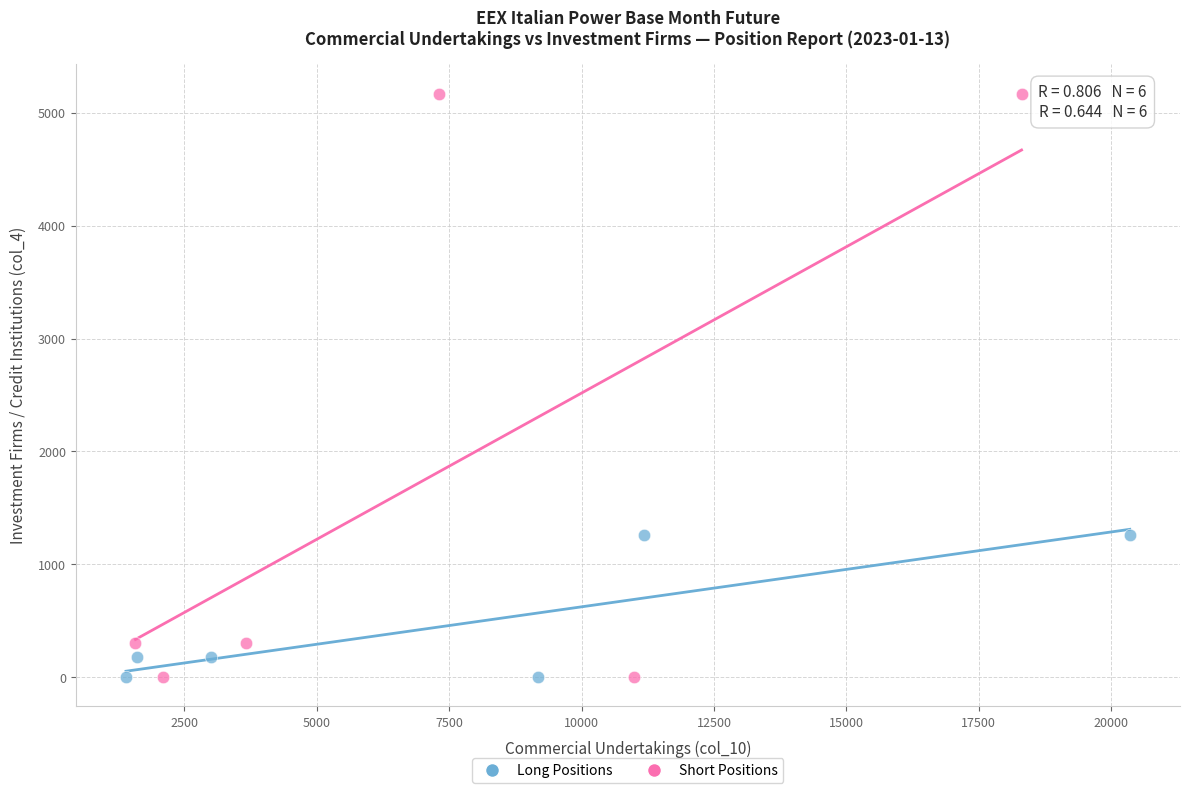

Which series has the widest spread of Y values?

Short Positions